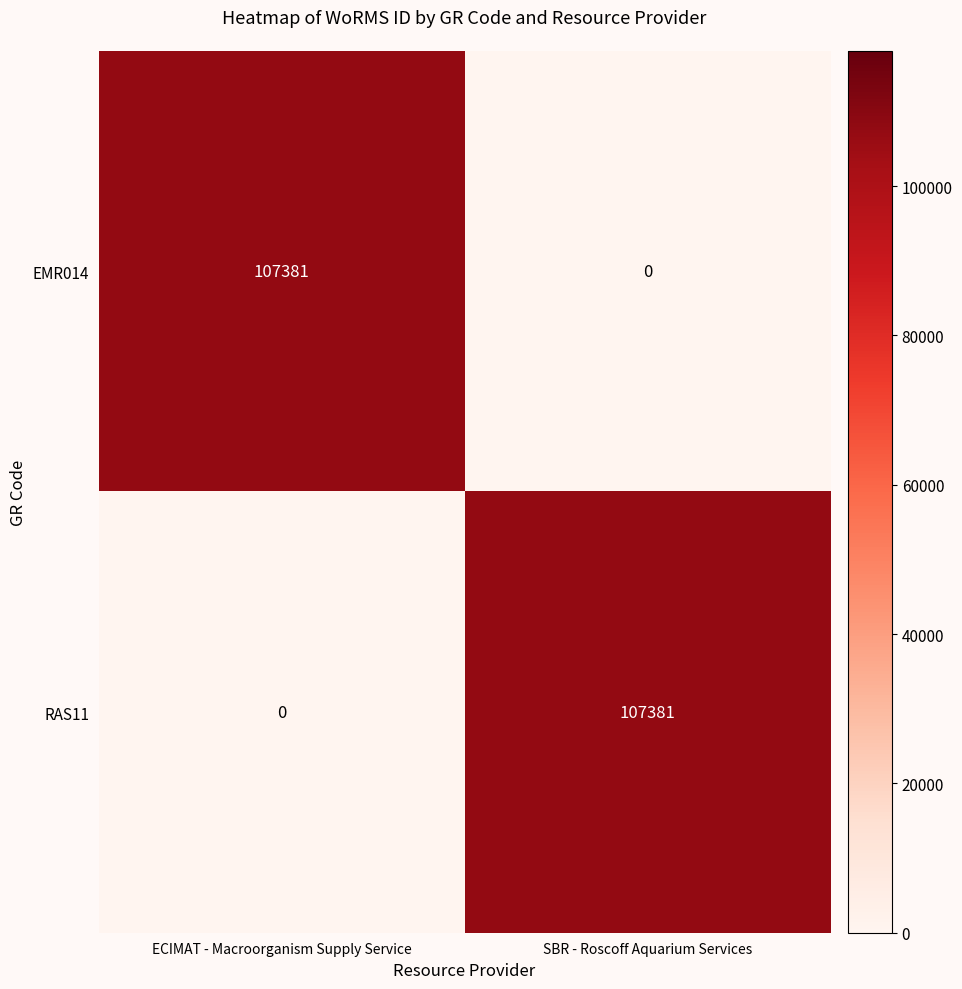

Reading left to right, list all the values displayed in this chart.

EMR014: 107381	0
RAS11: 0	107381